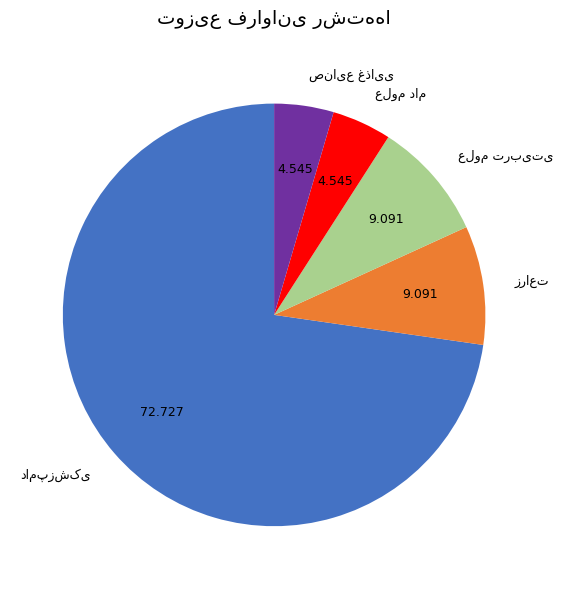

Is there any slice that represents more than half of the pie?

Yes